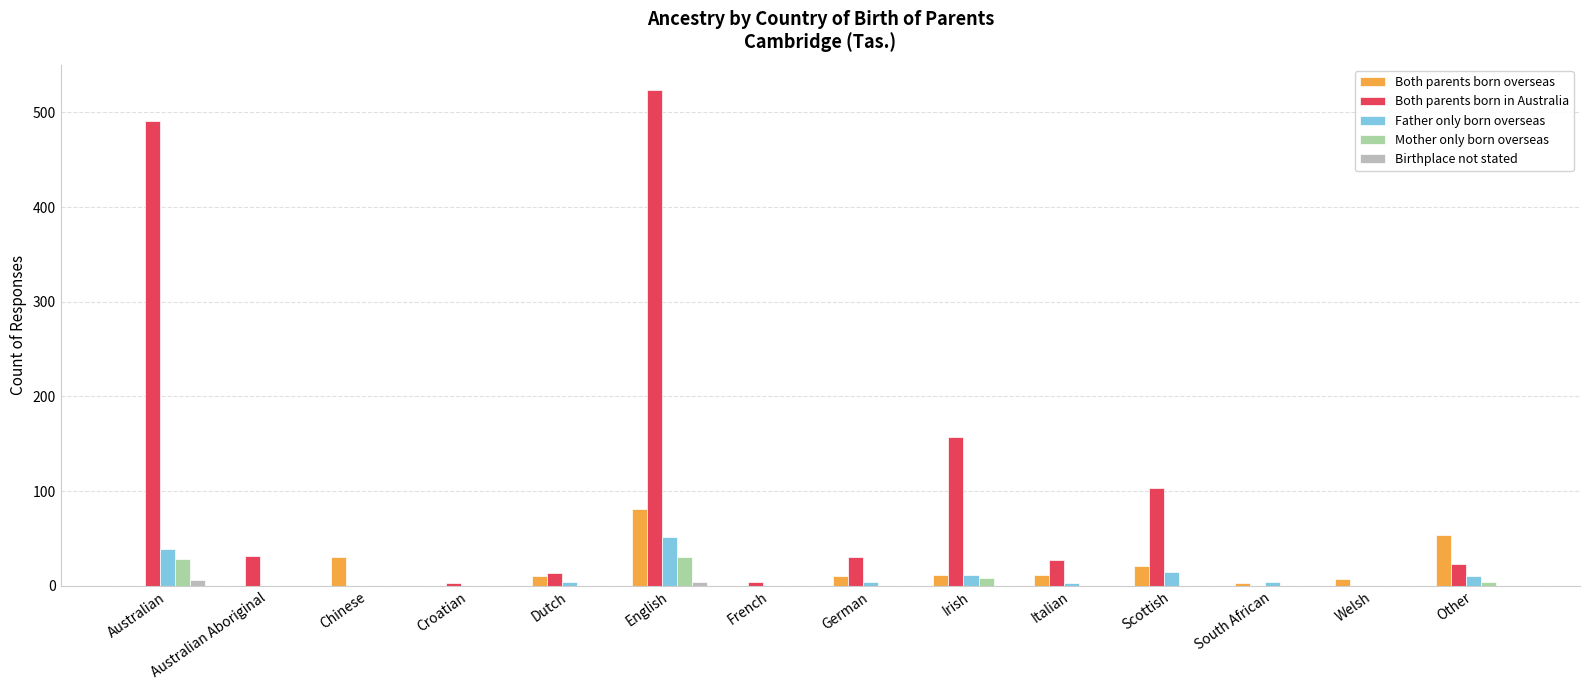

What is the sum of all Father only born overseas values?

143